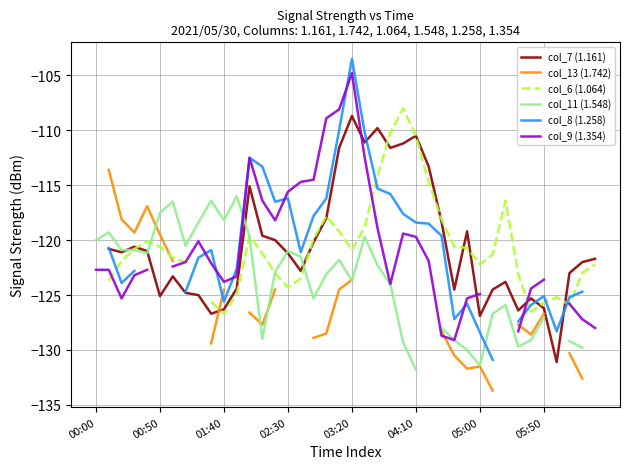

True or false: col_13 (1.742) has more than 2 points higher than both neighbors.

False